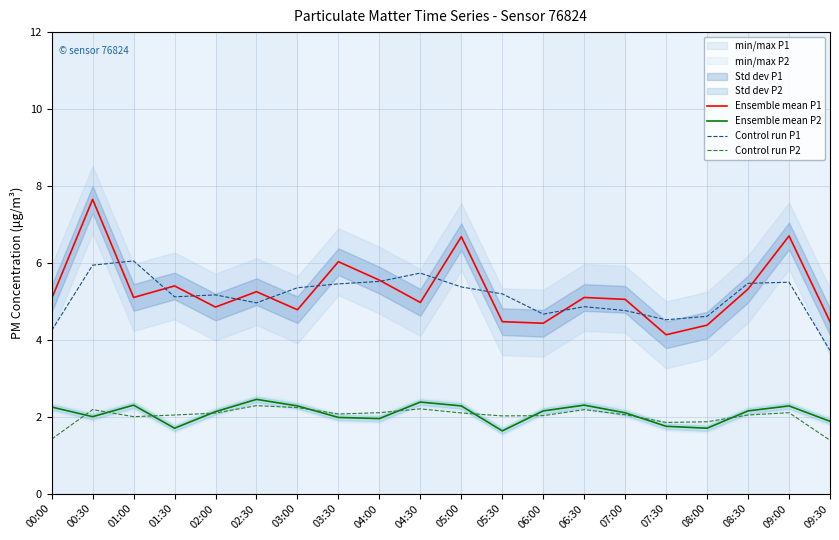

In Control run P1, how many points are lower than both neighbors (excluding endpoints)?

4